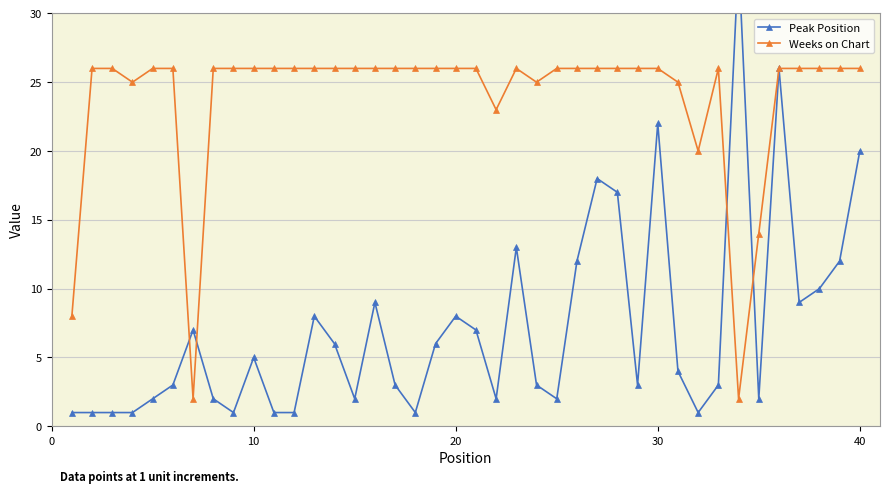

The Weeks on Chart series shows 41 at 40. True or false?

False